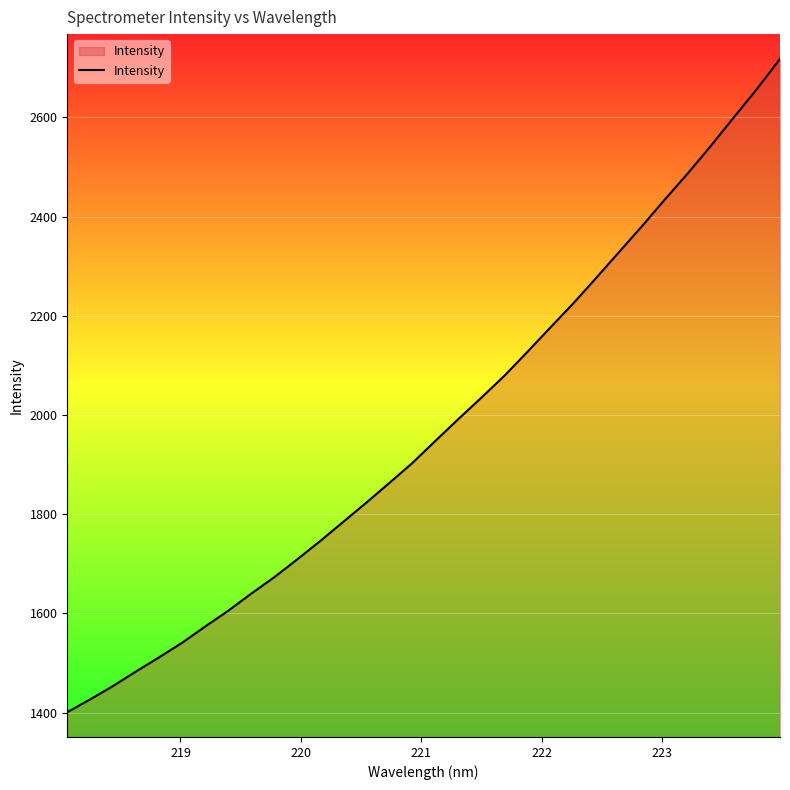

What is the minimum value shown in the chart?

1401.1